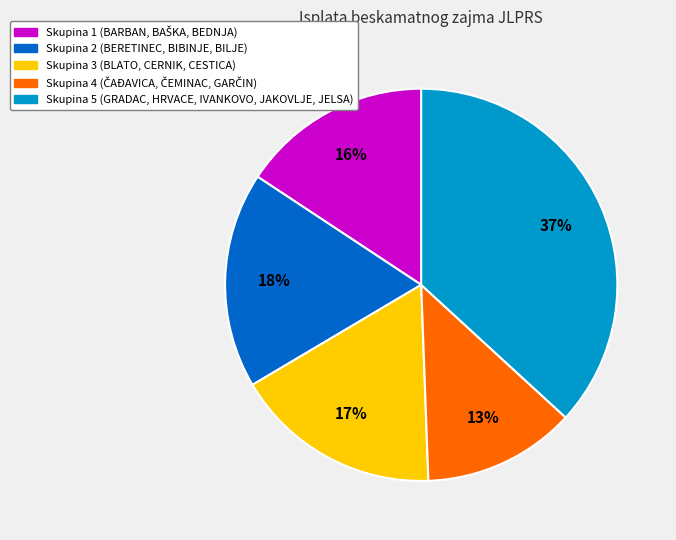

Is there a majority slice in this chart?

No